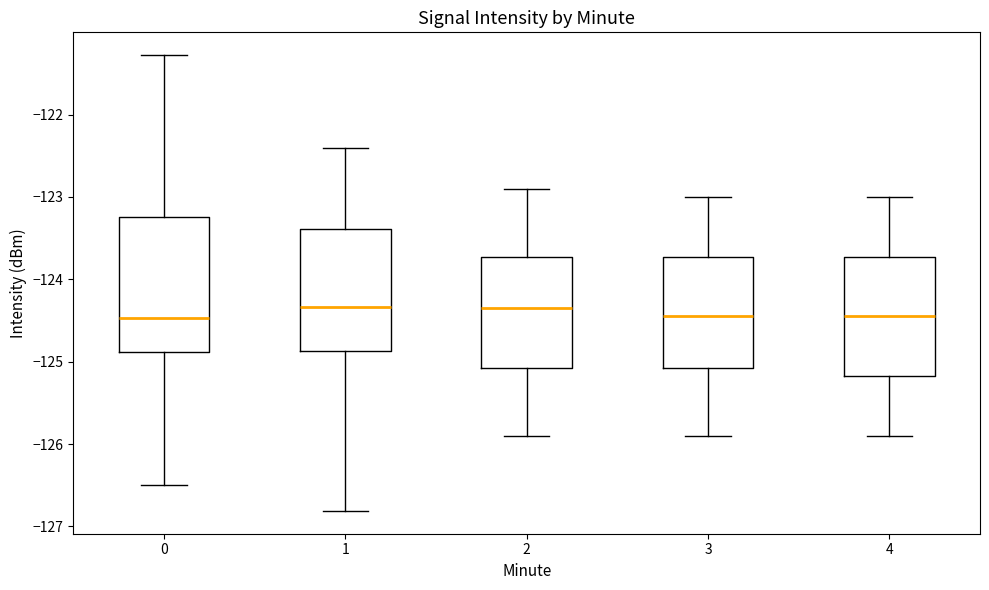

Reading left to right, read every box against the y-axis: the position of its median line, the range the box covers, and the ends of its whiskers. The values are not printed on the chart, so give them approximately, as read against the axis.

0: median -124.5, box -124.9 to -123.2, whiskers -126.5 to -121.3
1: median -124.3, box -124.9 to -123.4, whiskers -126.8 to -122.4
2: median -124.3, box -125.1 to -123.7, whiskers -125.9 to -122.9
3: median -124.4, box -125.1 to -123.7, whiskers -125.9 to -123.0
4: median -124.4, box -125.2 to -123.7, whiskers -125.9 to -123.0